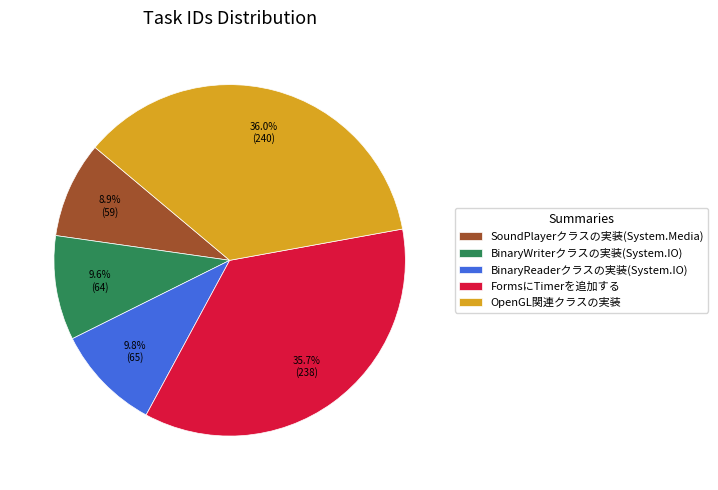

What is the ratio of the value at BinaryWriterクラスの実装(System.IO) to the value at BinaryReaderクラスの実装(System.IO)?

1.0